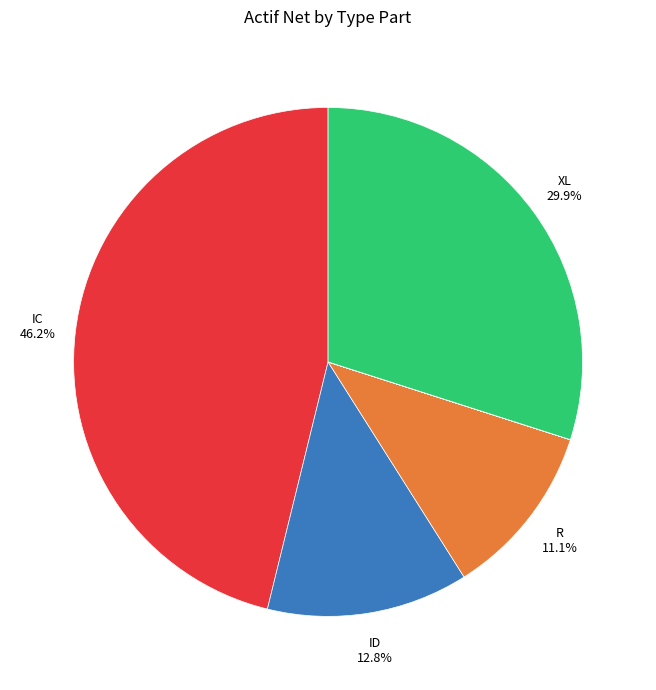

Is there any slice that represents more than half of the pie?

No